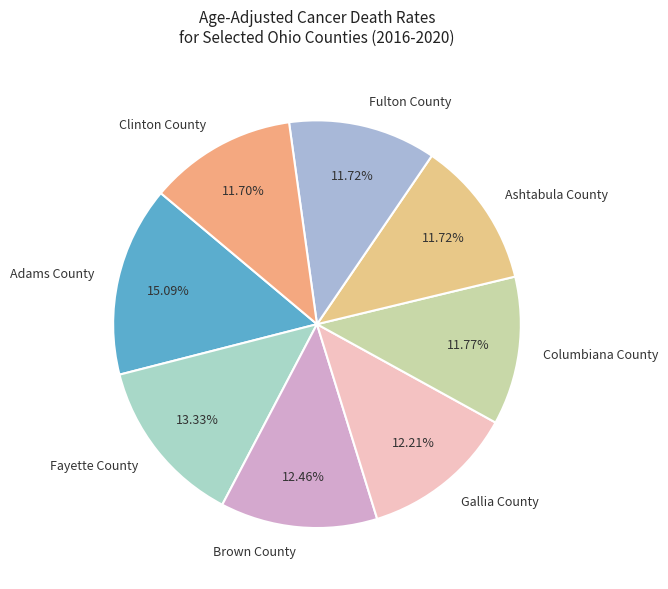

What percentage is the Adams County slice, to the nearest percent?

15%